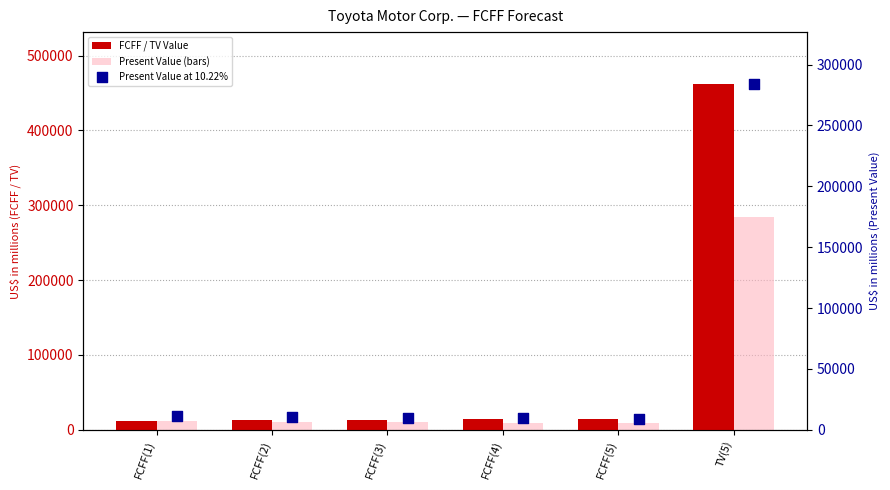

Which series has the largest Y range (max minus min)?

FCFF / TV Value